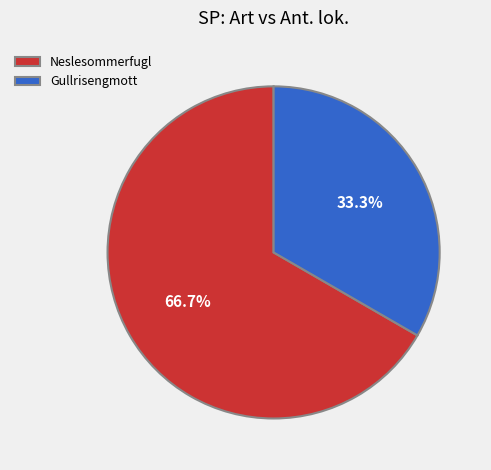

Combined, what portion of the pie is Gullrisengmott and Neslesommerfugl?

100.0%